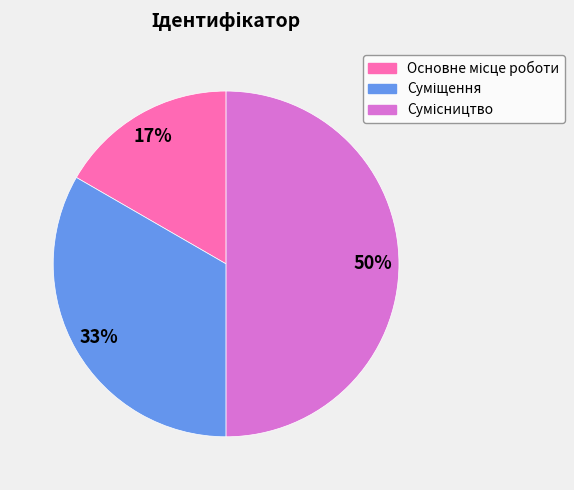

To the nearest percent, what is the average slice percentage?

33%